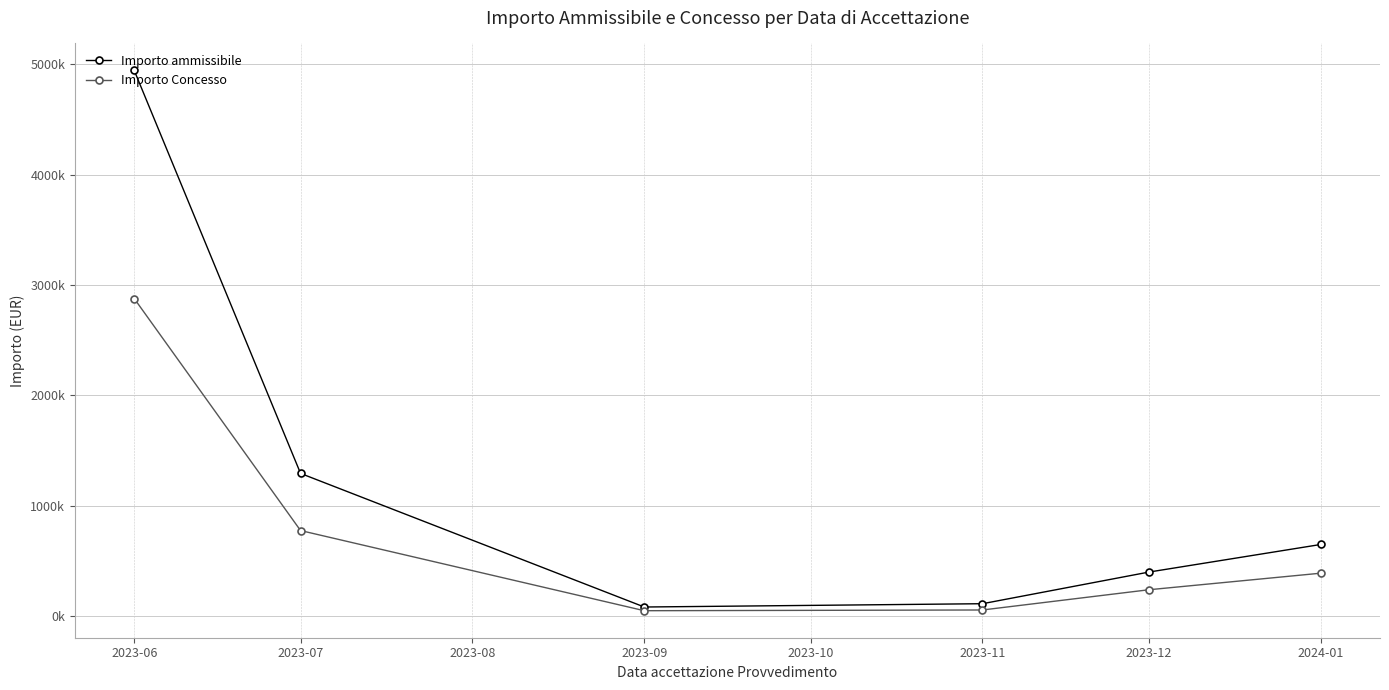

What is the difference between the maximum and second lowest values in the Importo ammissibile series?

4829393.6